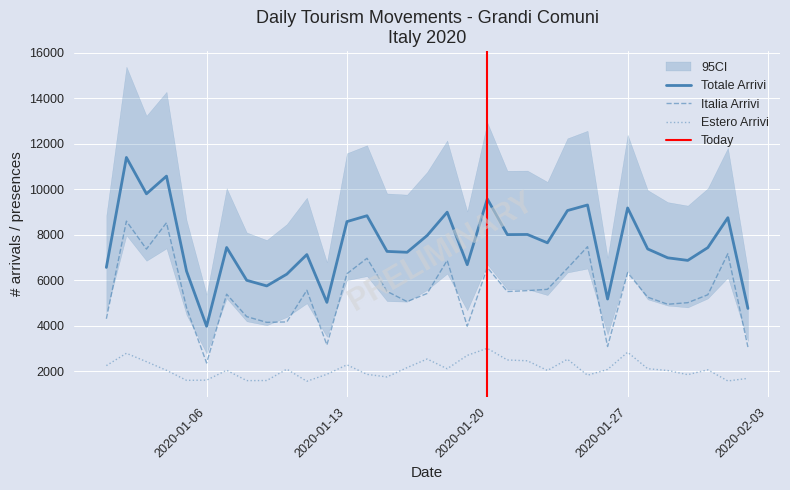

True or false: Estero Arrivi and Totale Arrivi cross at least once.

False